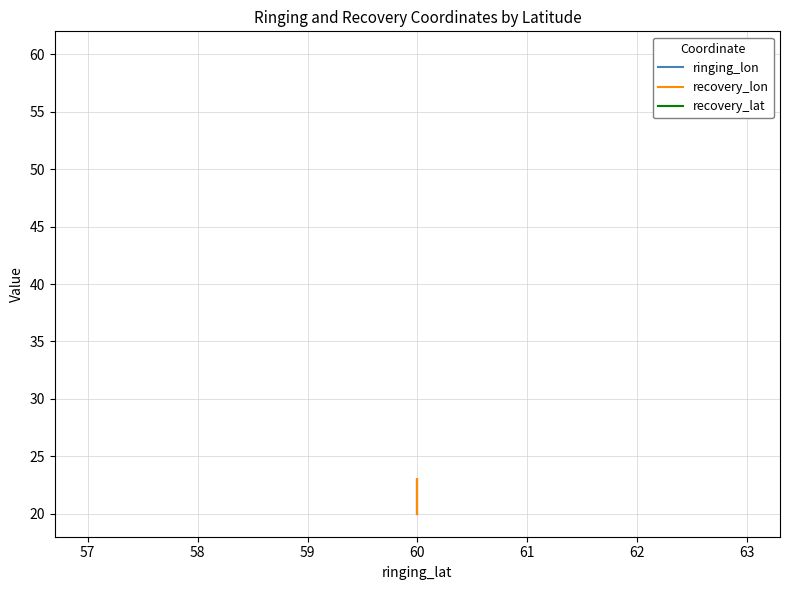

The ringing_lon series shows 32 at 60. True or false?

False